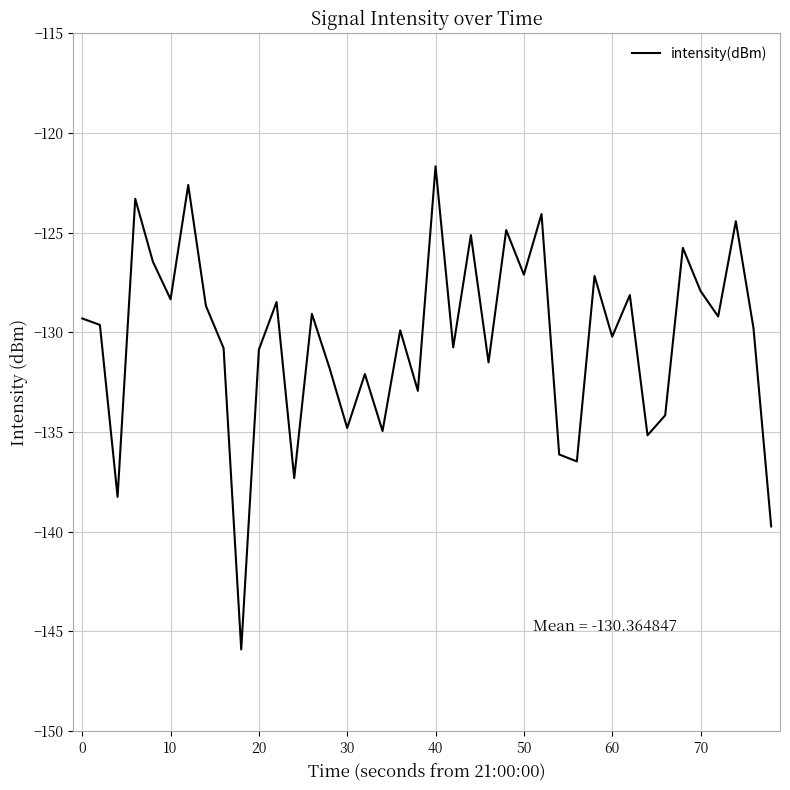

What is the sum of all values?

-5214.6